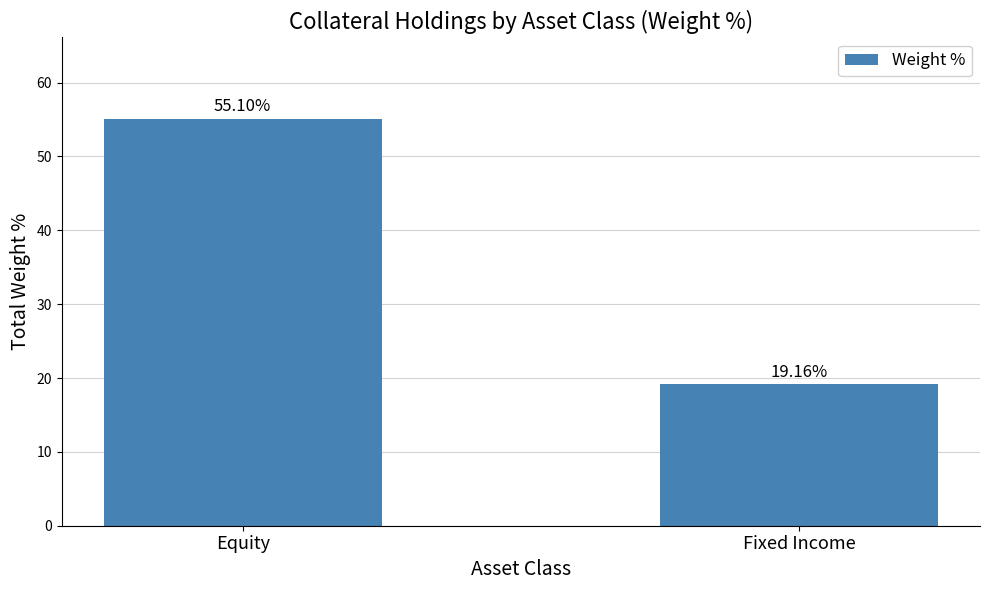

Is it true that the value at Equity is 28.0?

False